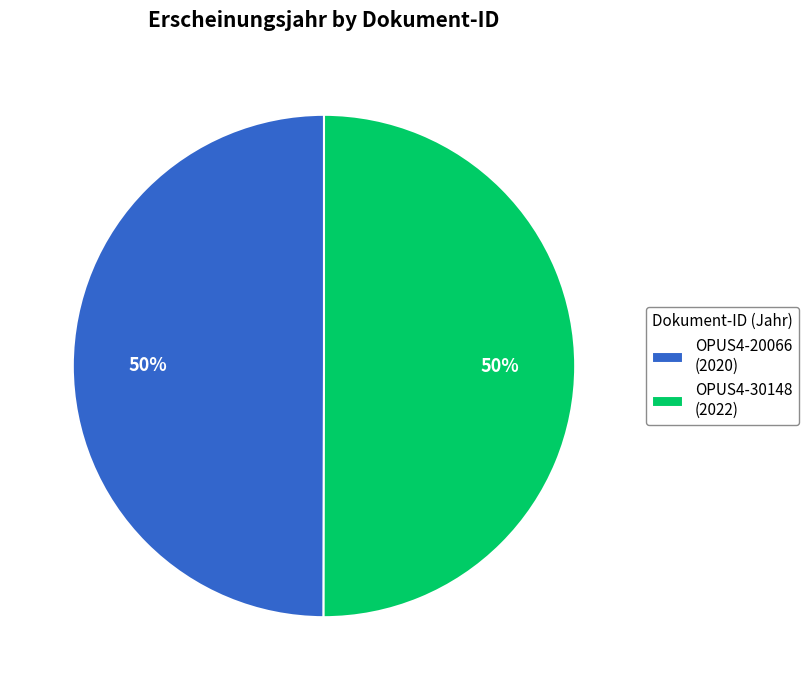

Is it true that OPUS4-30148 is 64% of the pie?

False